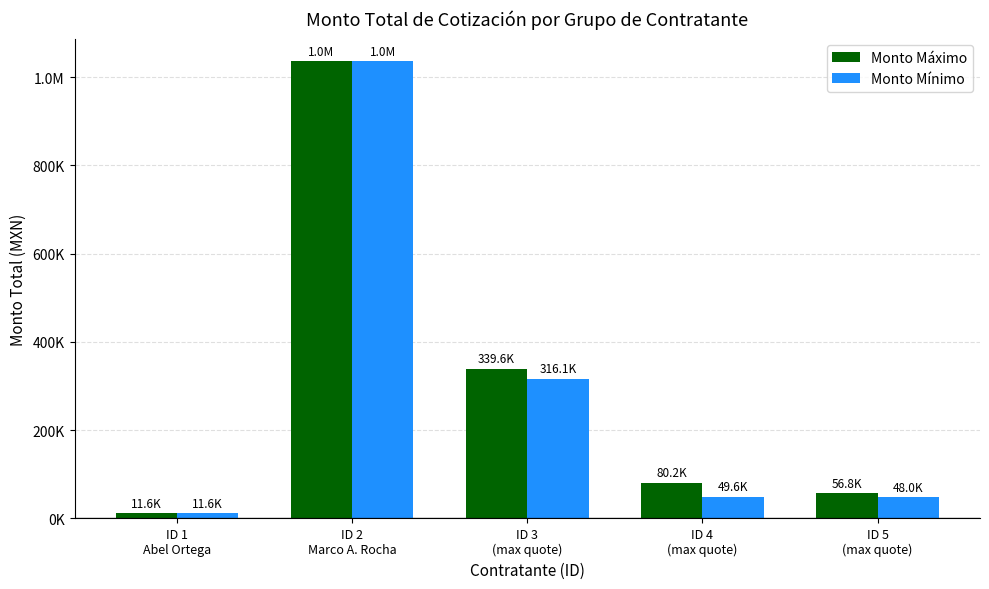

Rank the categories by Monto Mínimo value from highest to lowest.

ID 2
Marco A. Rocha, ID 3
(max quote), ID 4
(max quote), ID 5
(max quote), ID 1
Abel Ortega